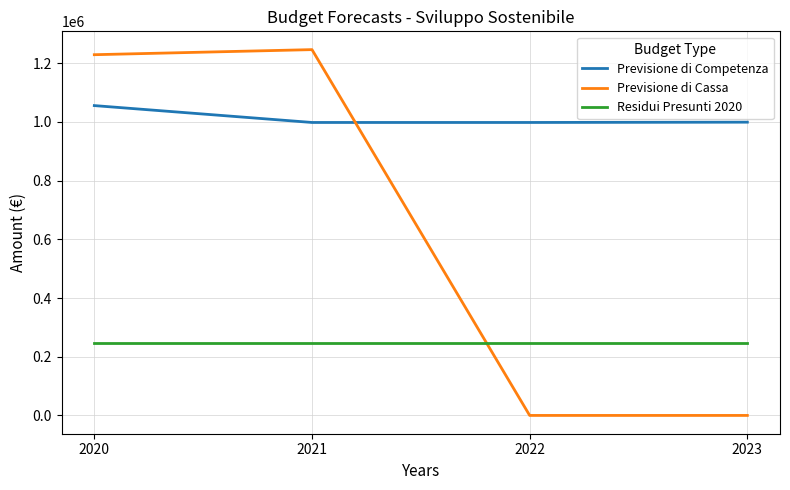

Is this an area chart (filled region under the line)?

No